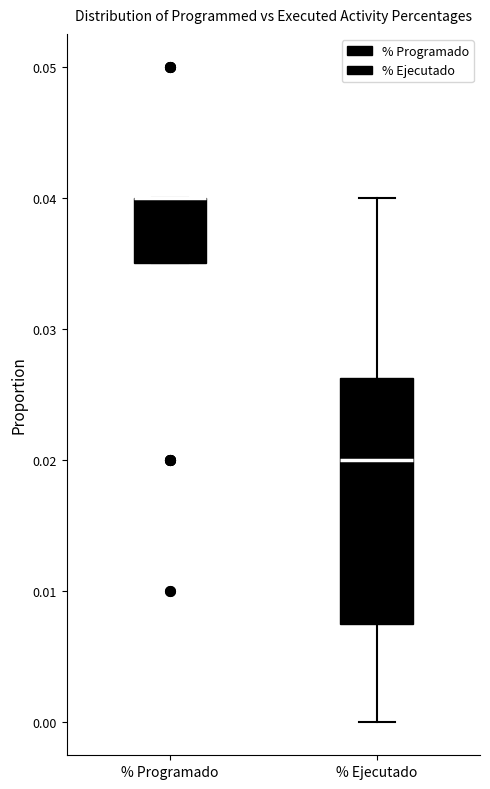

Which box is the tallest, from its lower edge to its upper edge?

% Ejecutado